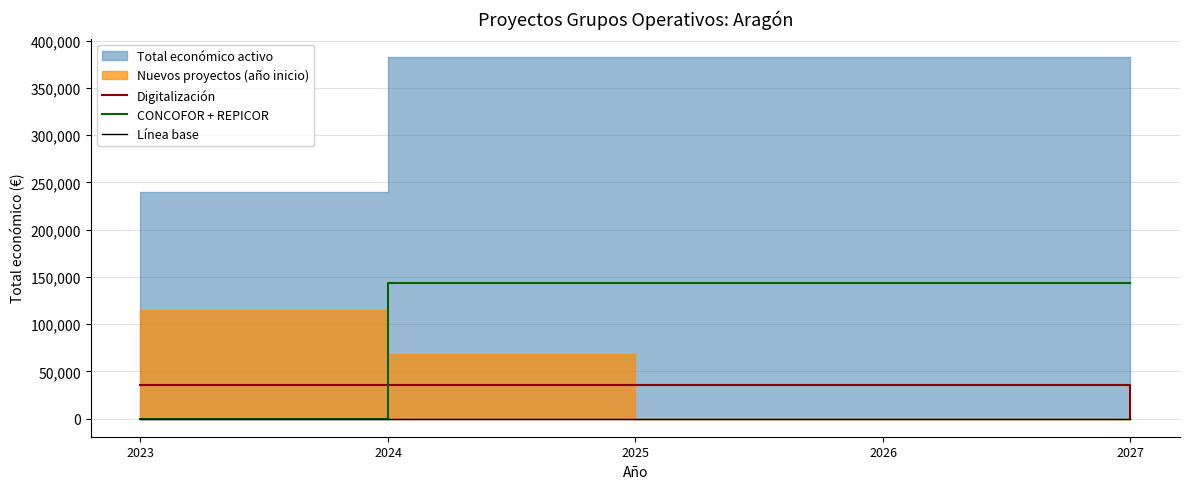

The value of CONCOFOR + REPICOR at 2026 is 219625. True or false?

False